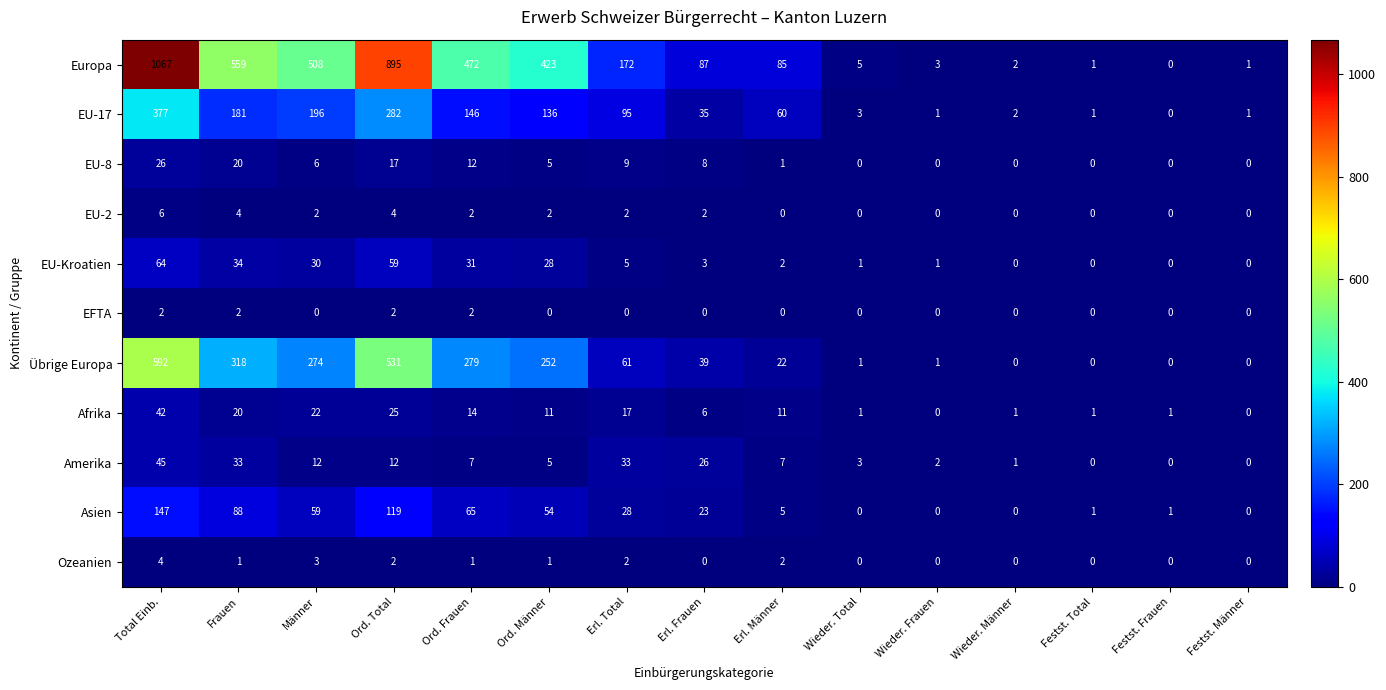

What is the total value across all series at Männer?

1112